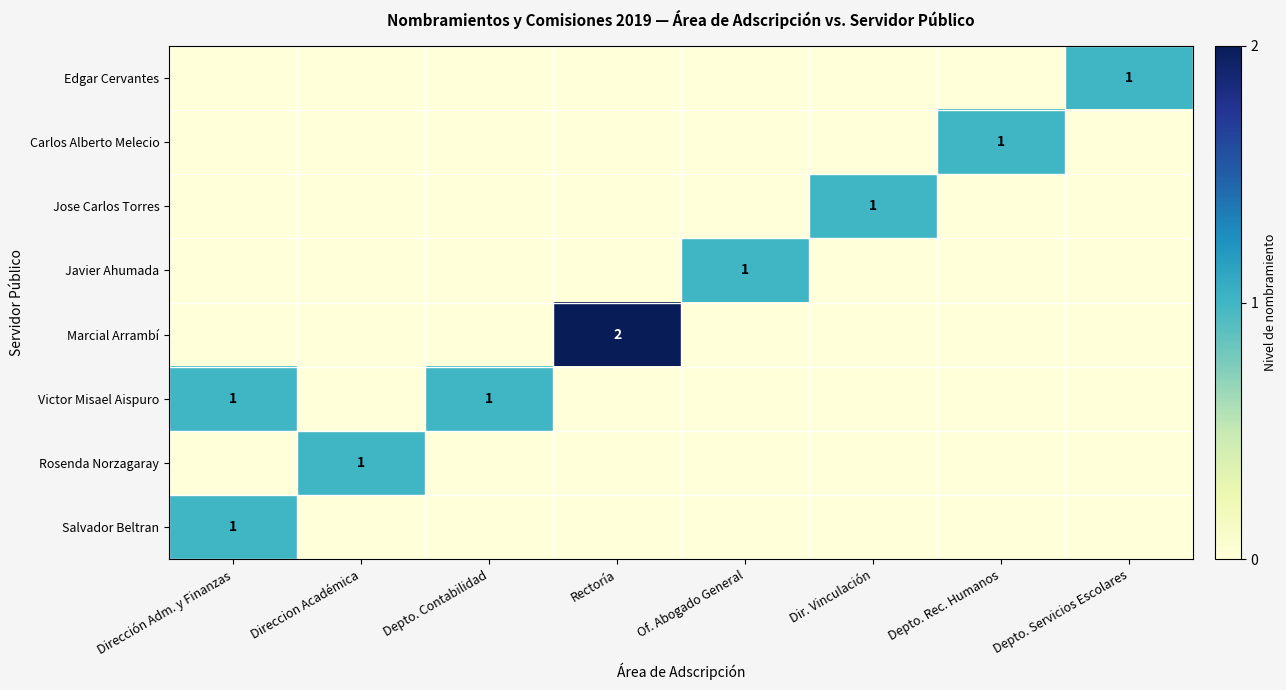

What is the maximum value shown in the chart?

2